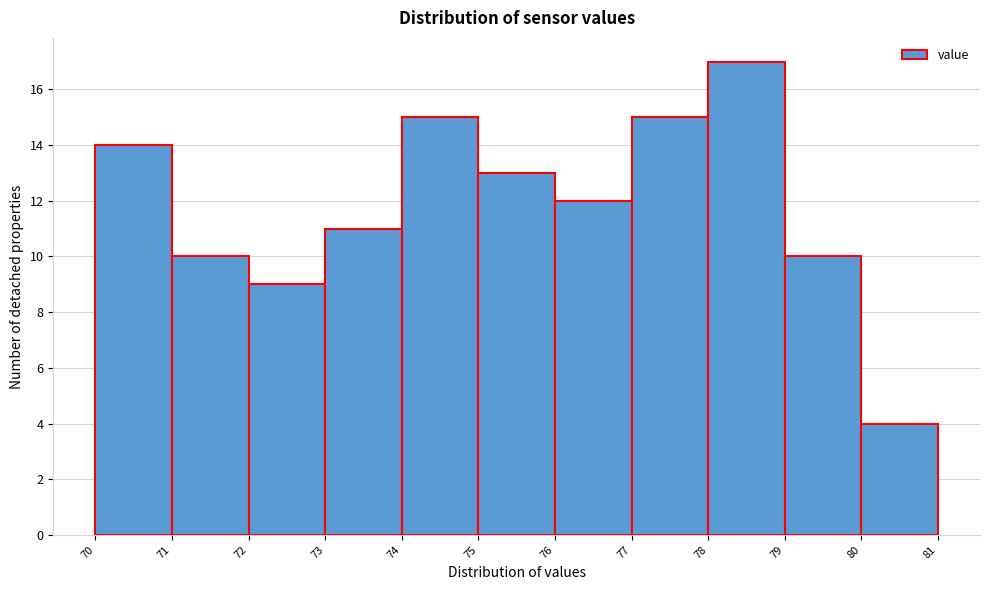

How tall is the bar that spans 77 to 78 on the x-axis? The values are not printed on the chart, so give them approximately, as read against the axis.

15